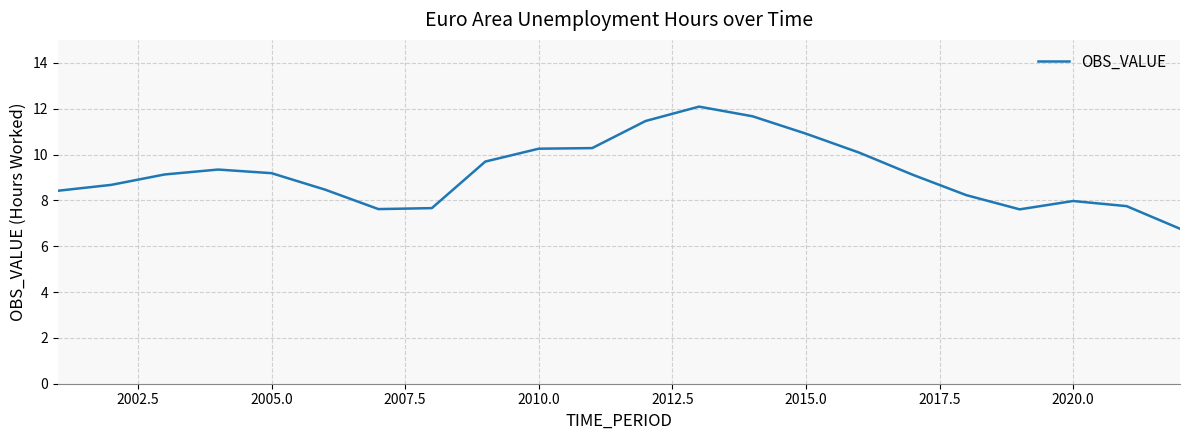

What is the difference between the maximum and minimum values?

5.3